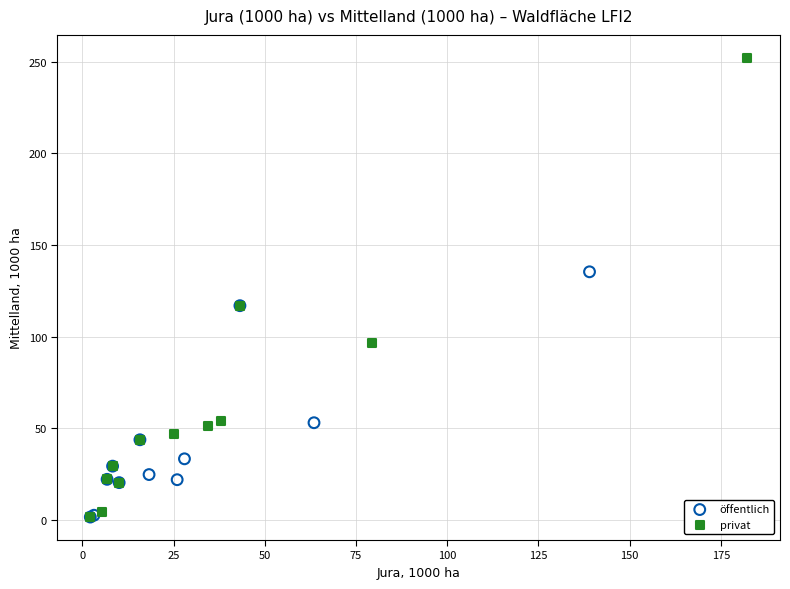

Which series contains the highest Y value?

privat